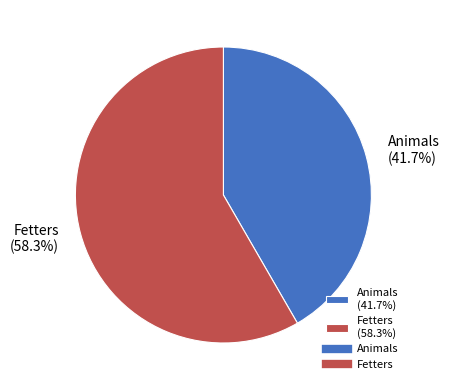

True or false: Fetters accounts for 67% of the total.

False